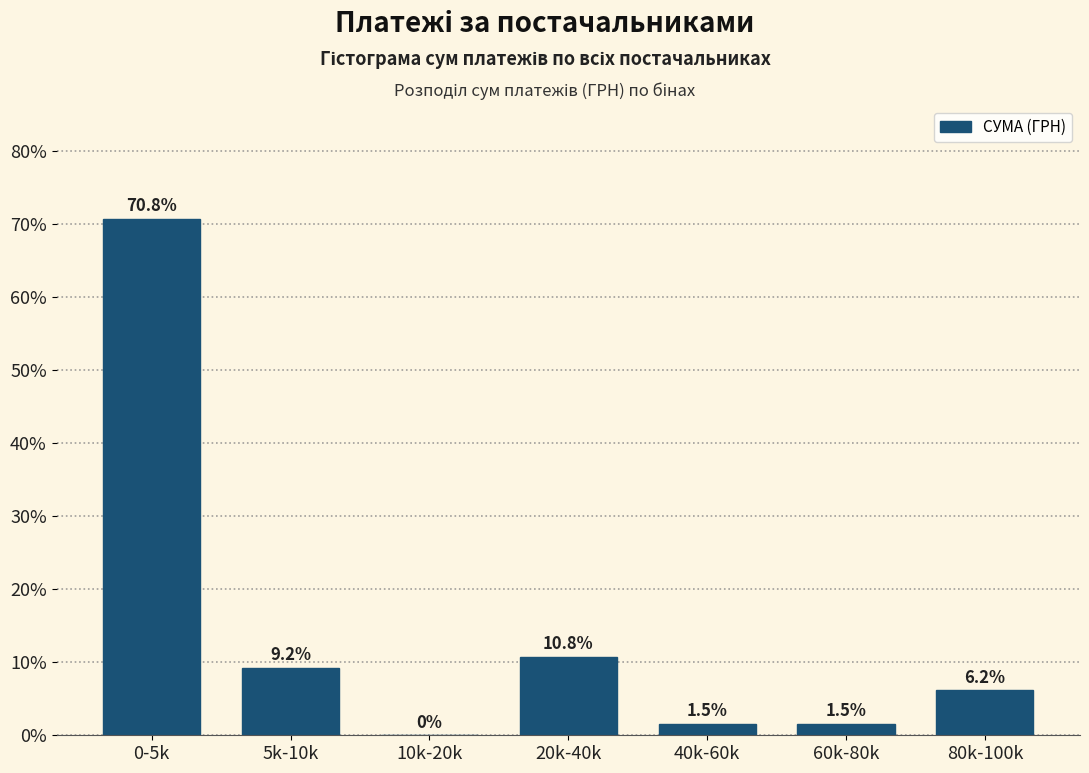

Reading left to right, list all the values displayed in this chart.

0-5k=70.8	5k-10k=9.2	10k-20k=0.0	20k-40k=10.8	40k-60k=1.5	60k-80k=1.5	80k-100k=6.2